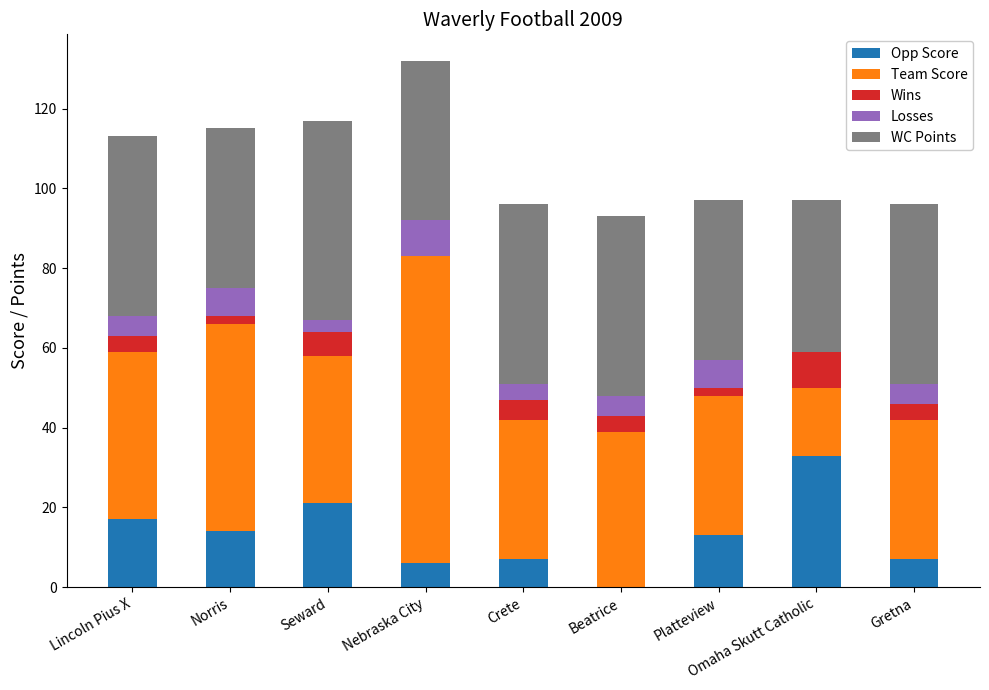

Is it true that Opp Score equals 21 at Seward?

True